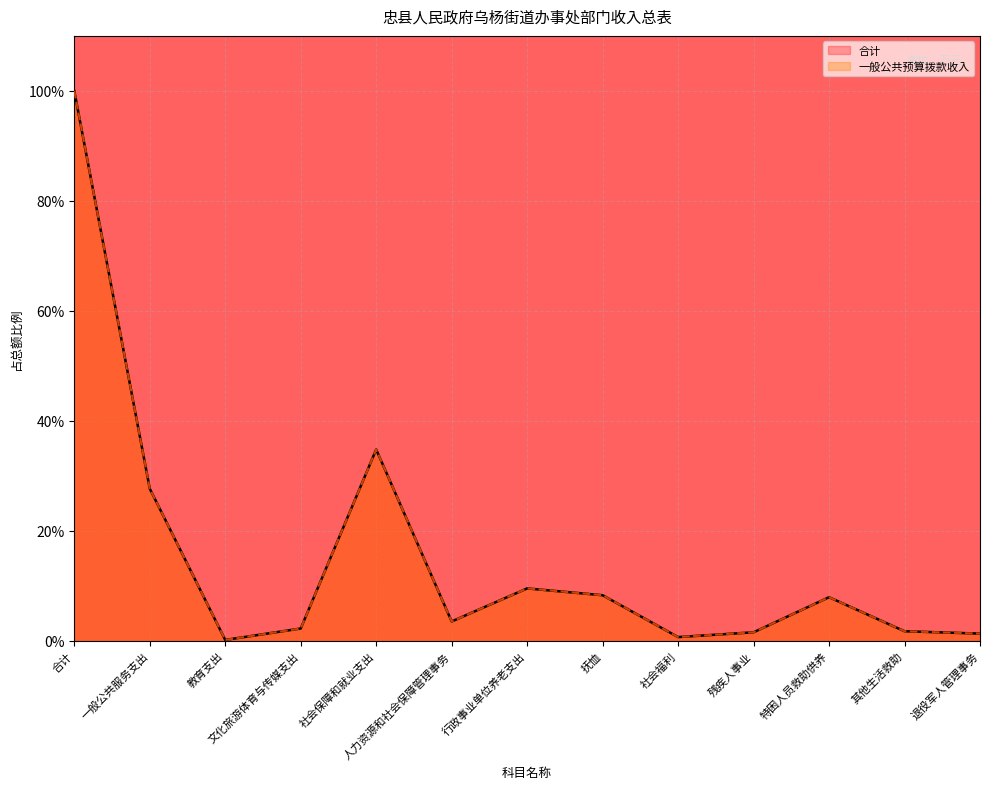

Which series has the largest range (max minus min)?

合计